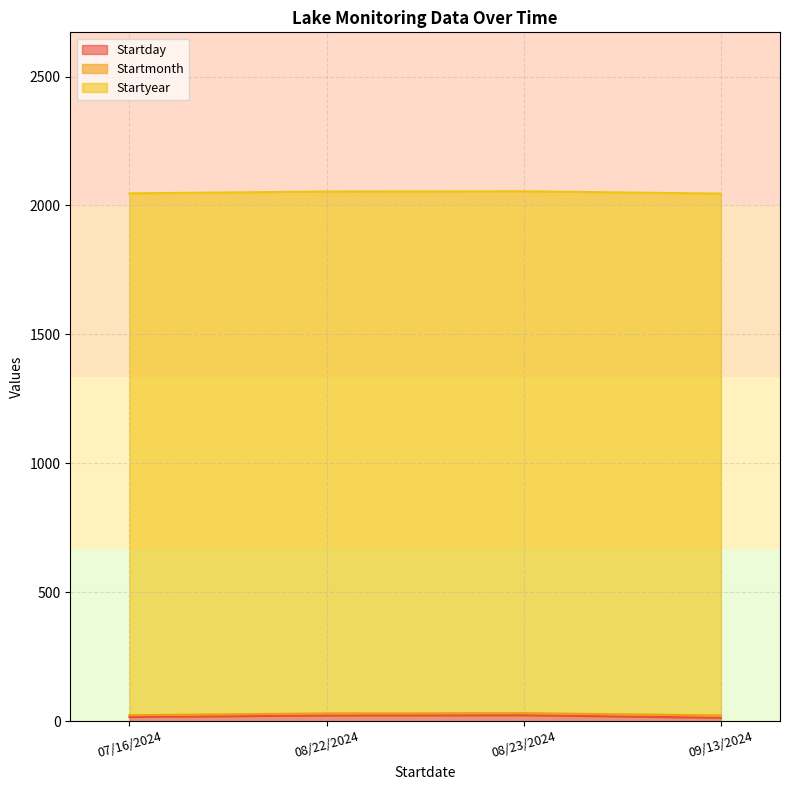

Rank the series by their maximum value, from lowest to highest.

Startmonth, Startday, Startyear